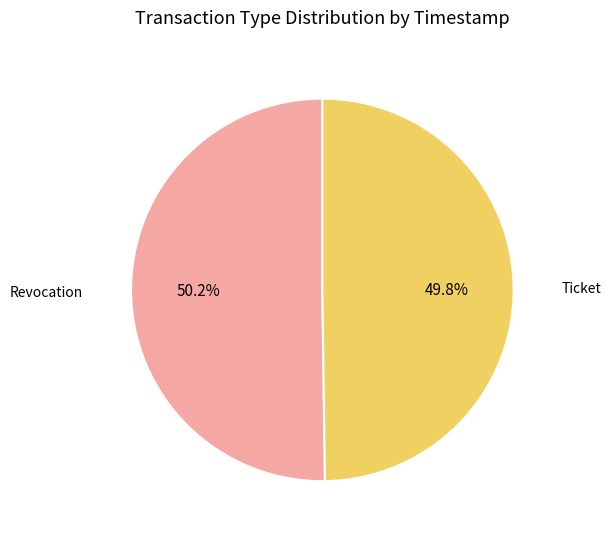

Is there a majority slice in this chart?

Yes